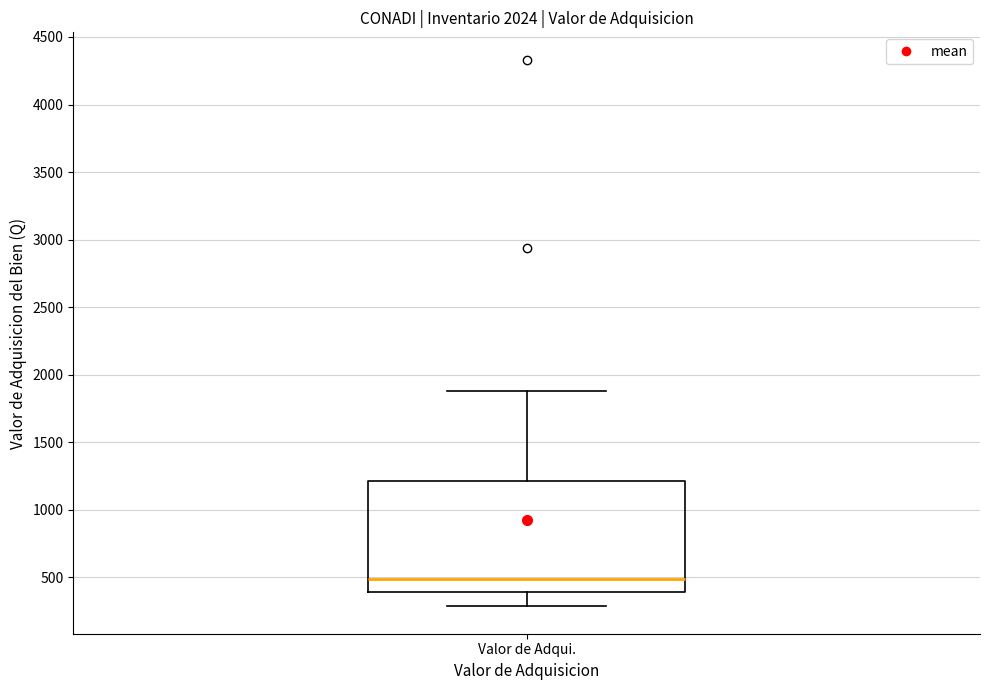

Read this box plot against the y-axis: the position of the median line, the range covered by the box, and the ends of both whiskers. The values are not printed on the chart, so give them approximately, as read against the axis.

median 500, box 400 to 1200, whiskers 300 to 1900